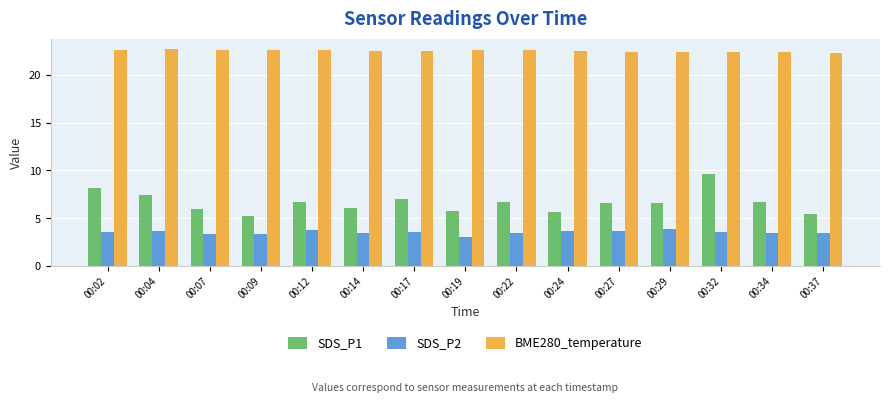

Which series has the largest range (max minus min)?

SDS_P1